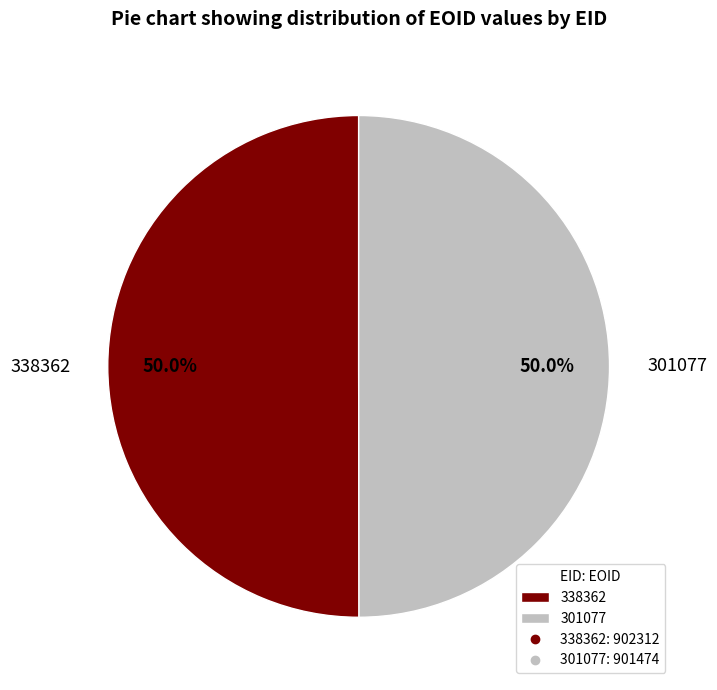

What is the ratio of the value at 301077 to the value at 338362?

1.0